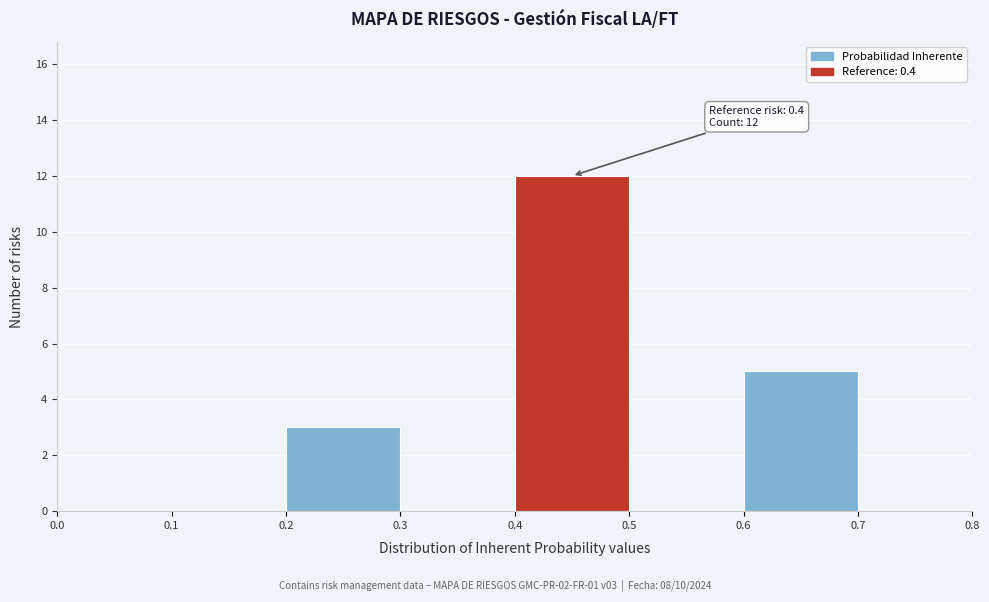

Over which range of the x-axis is the bar tallest?

0.4 to 0.5